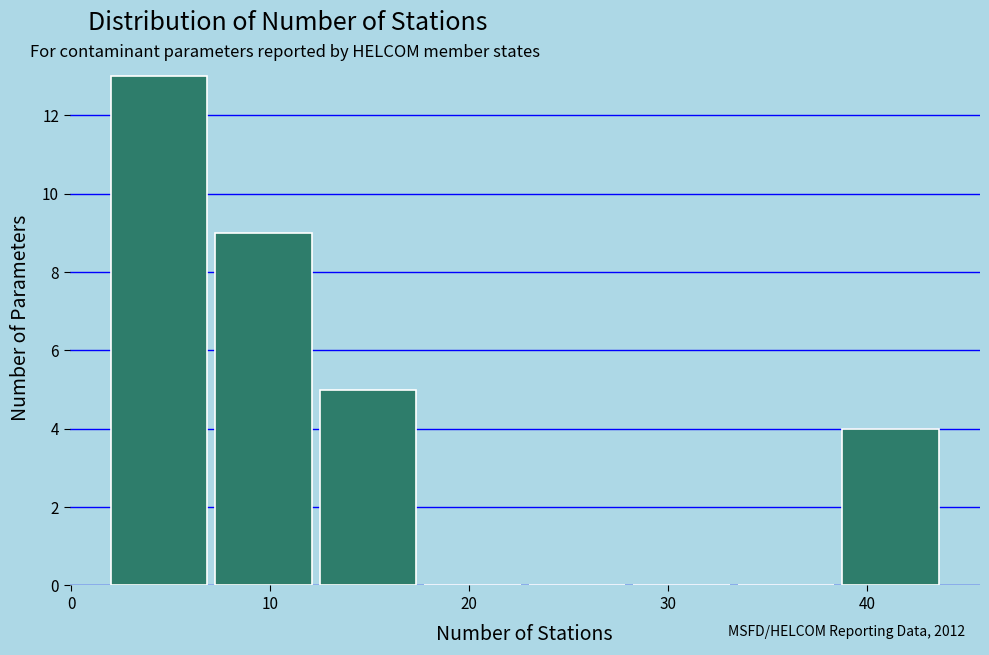

Reading left to right, list every bar in this chart as the range it spans on the x-axis followed by its height. Neither the bar edges nor the heights are printed on the chart, so give them approximately, as read against the axes.

2 to 7: 13
7 to 13: 9
13 to 18: 5
18 to 23: 0
23 to 28: 0
28 to 34: 0
34 to 39: 0
39 to 44: 4